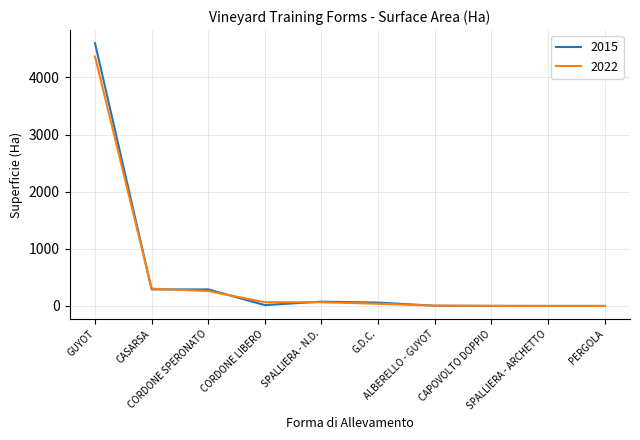

What is the greatest value displayed?

4599.1